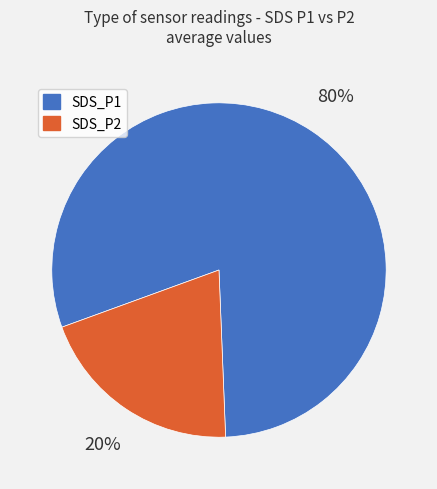

Which has a higher value, SDS_P2 or SDS_P1?

SDS_P1